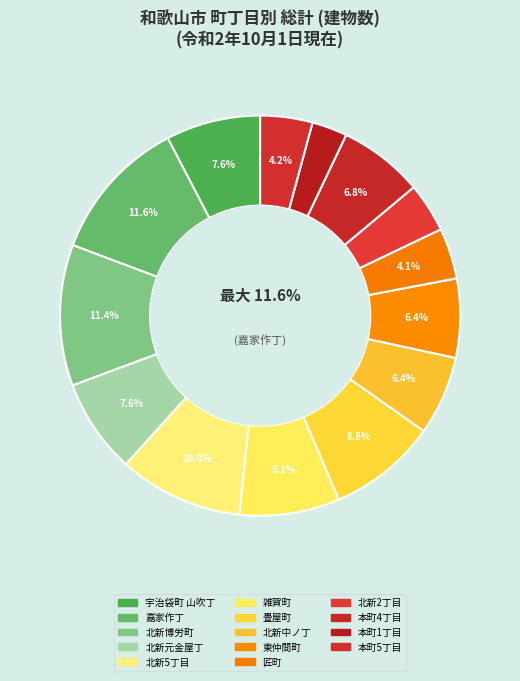

Which slice is the largest?

嘉家作丁